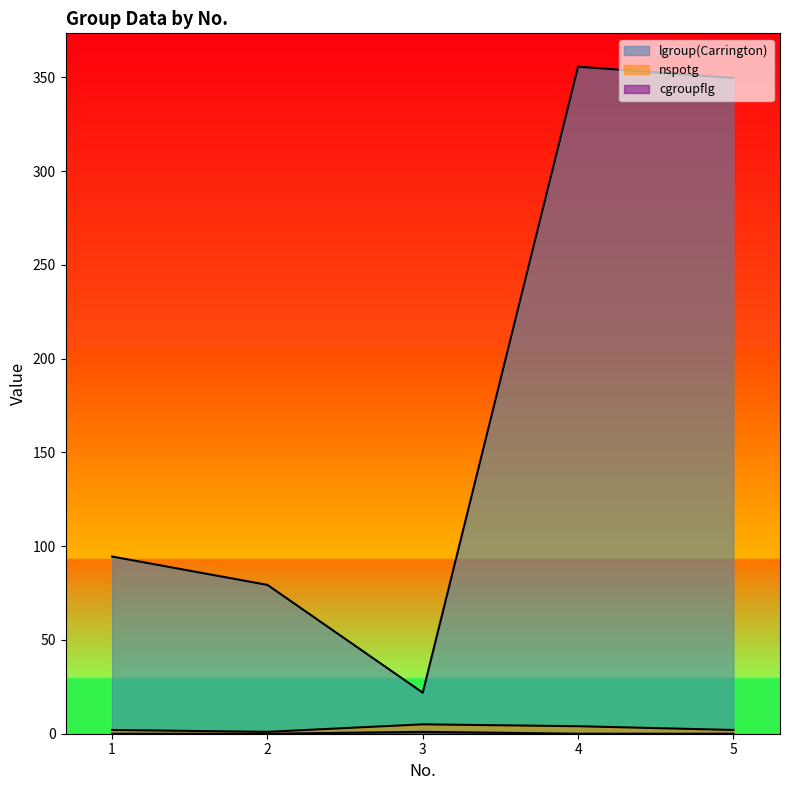

What is the approximate value of cgroupflg at 3?

1.0